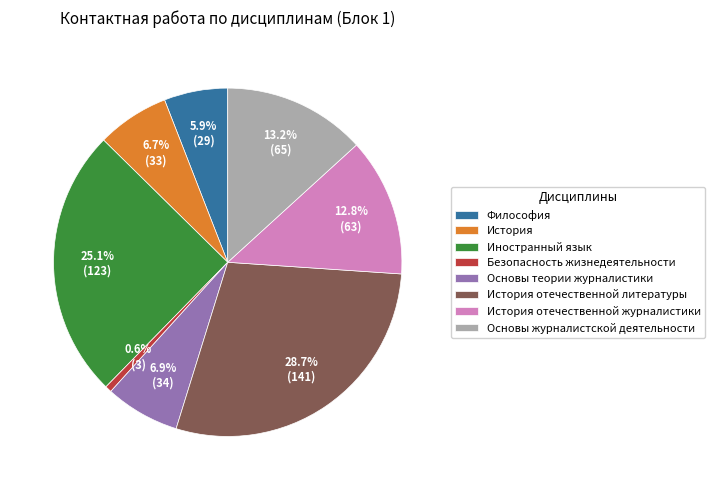

Does any single category account for the majority?

No